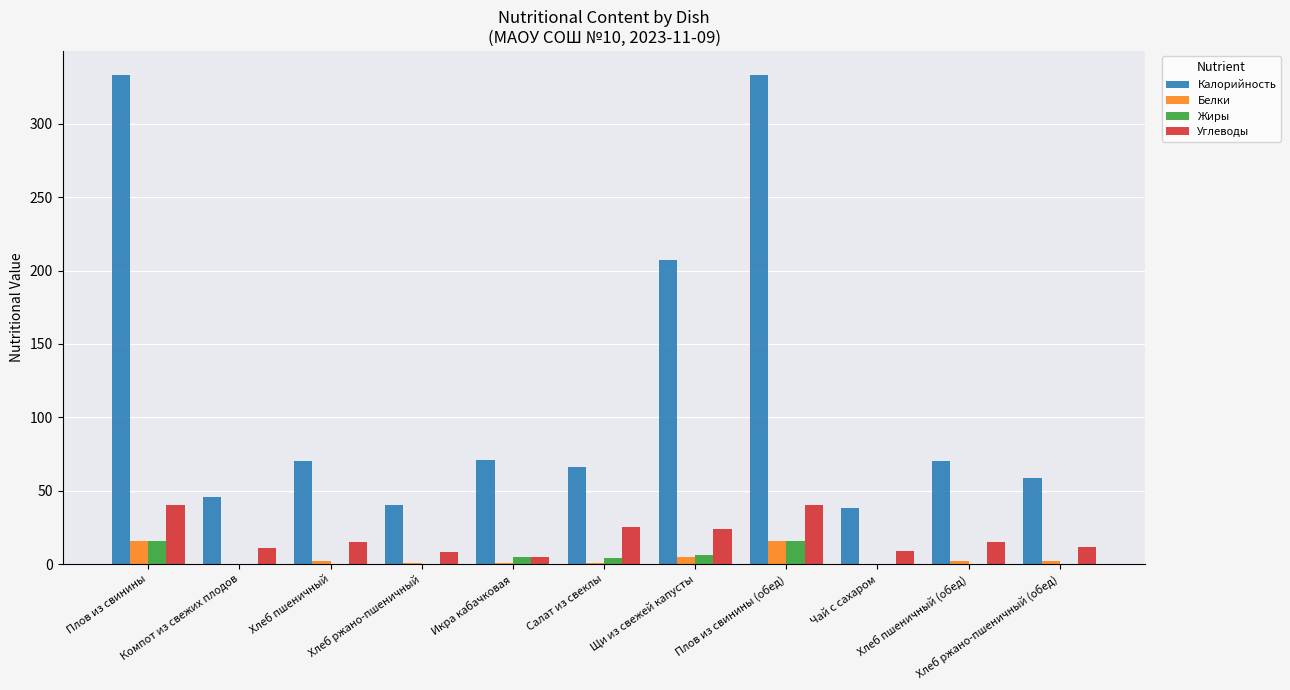

Which series has the largest total across all categories?

Калорийность